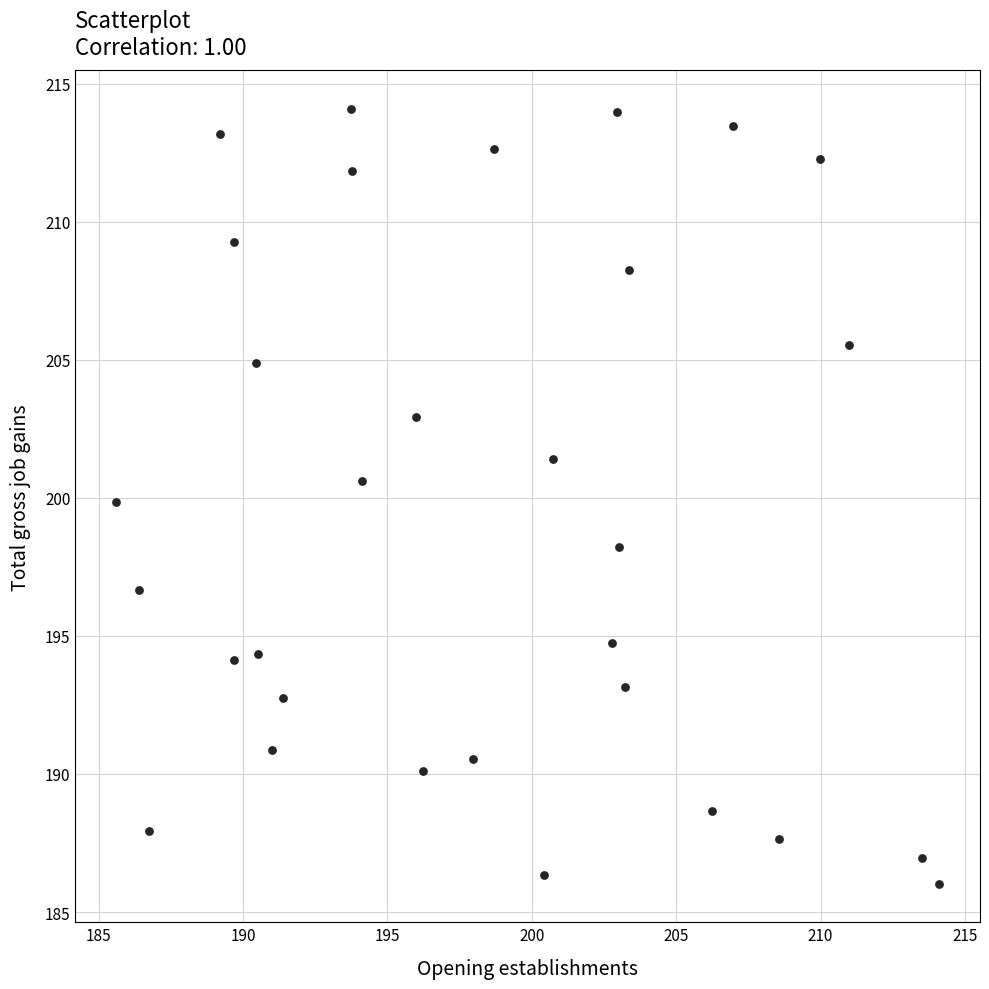

What is the range of Y values (max minus min)?

28.1